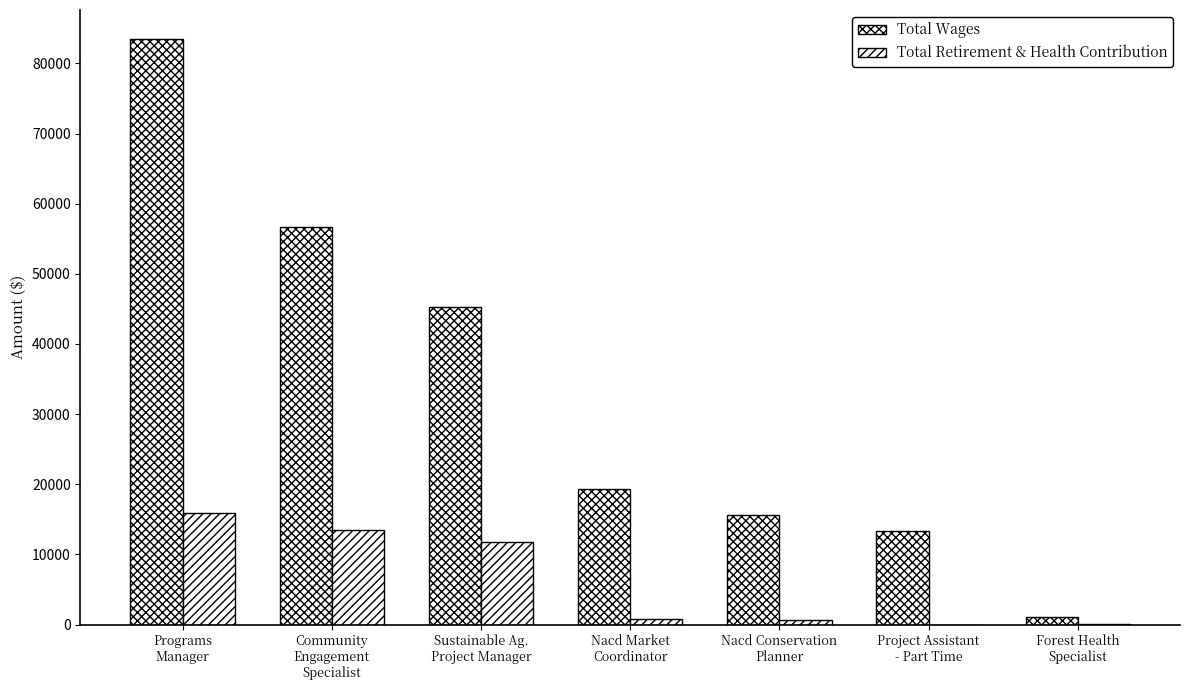

Rank the series by their average value, from lowest to highest.

Total Retirement & Health Contribution, Total Wages